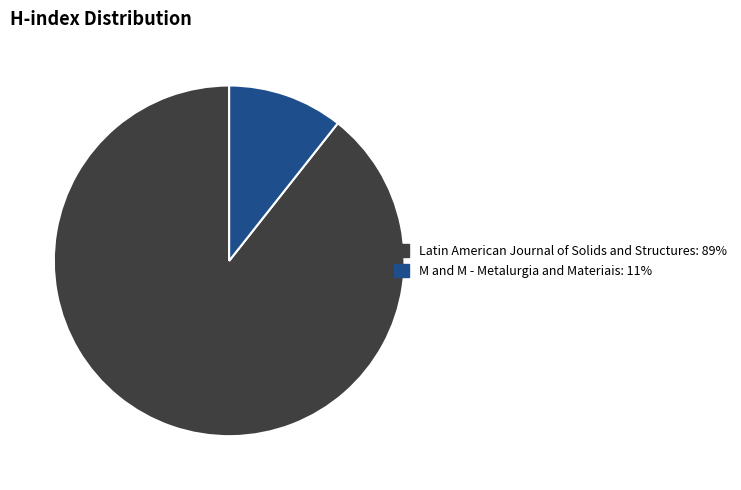

Count the number of slices in the pie.

2